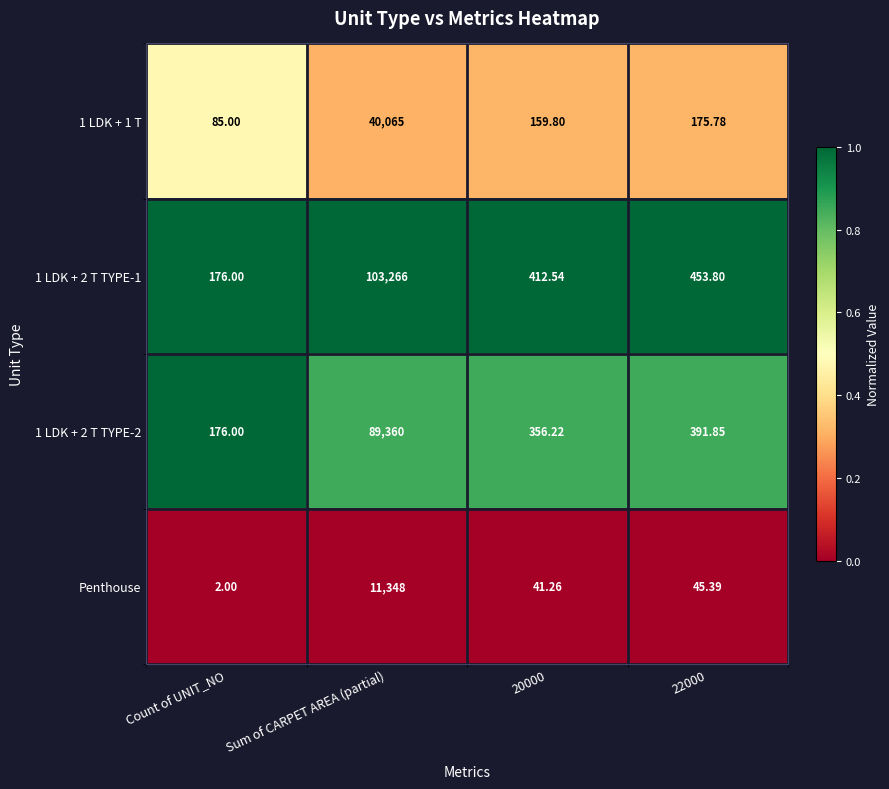

At which category does the chart reach its minimum across all series?

Count of UNIT_NO